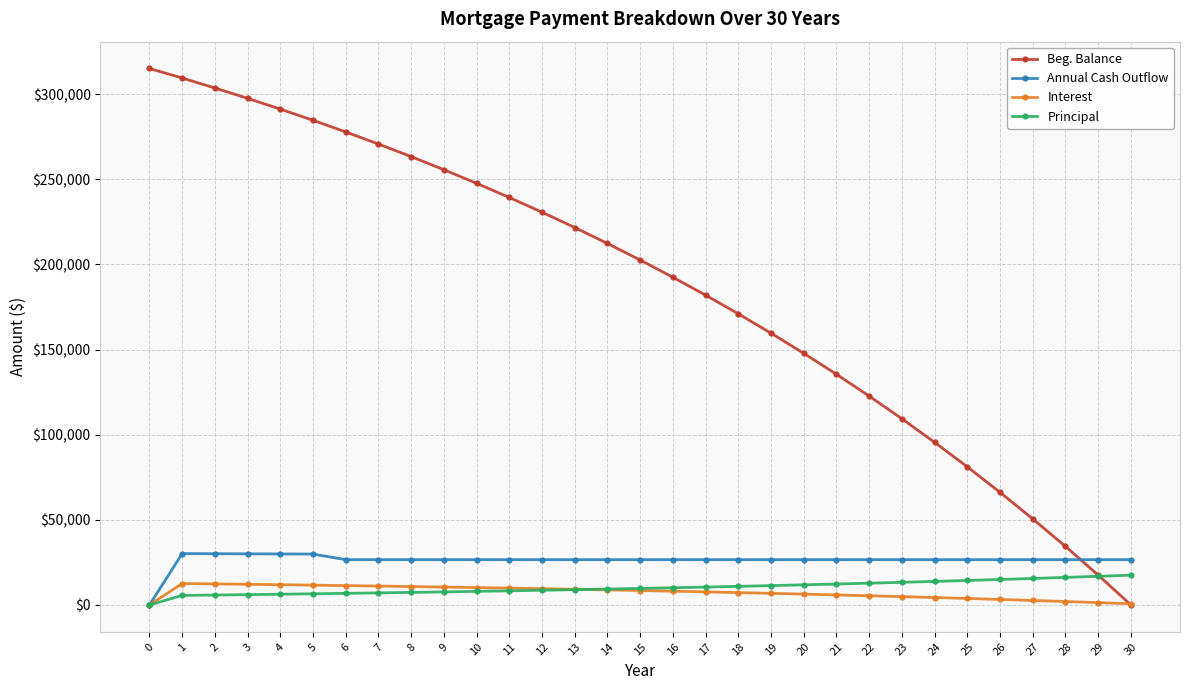

What is the spread (max minus min) of values at 7?

263532.7